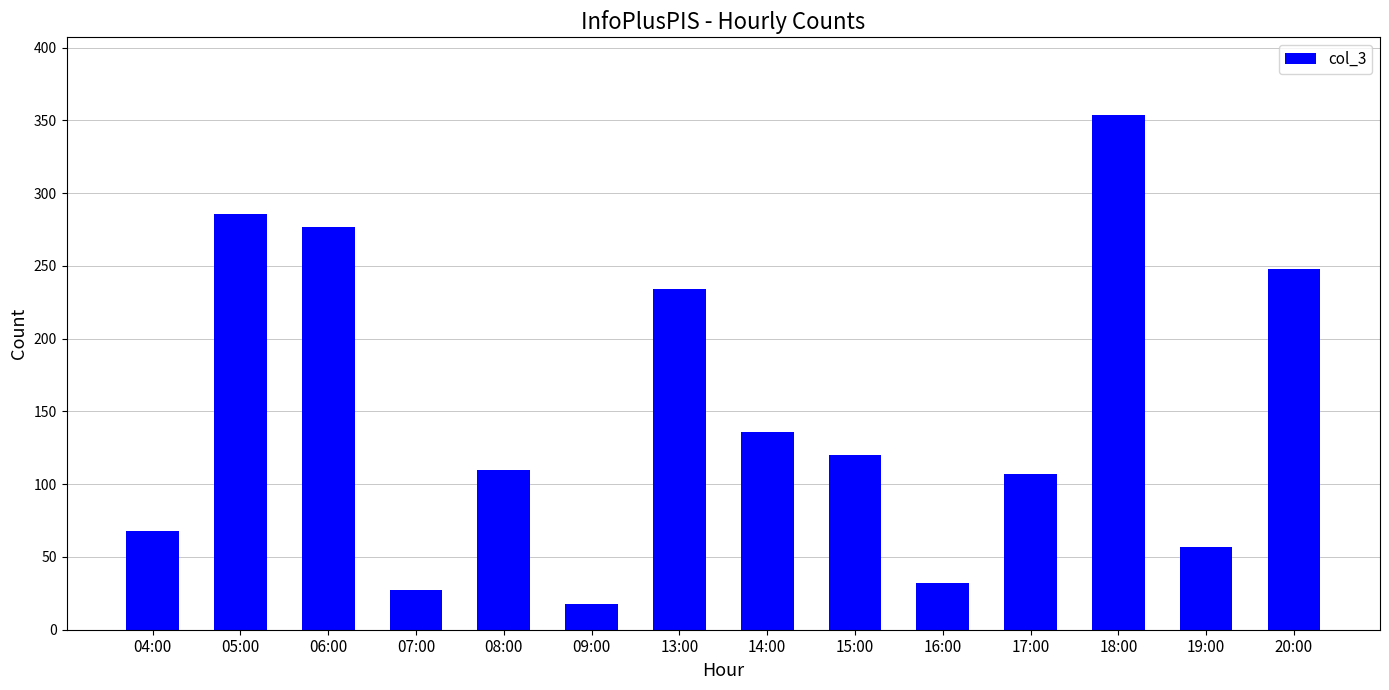

What is the average value?

148